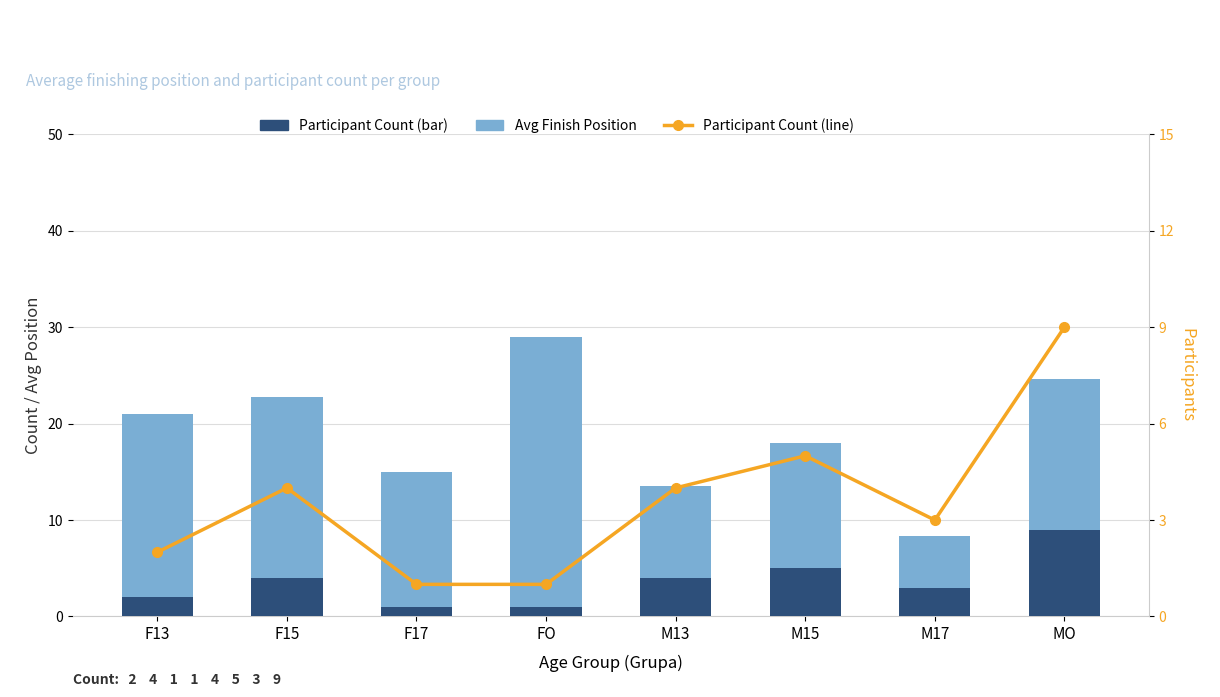

Reading left to right, extract all data points from this chart.

Participant Count: 2.0	4.0	1.0	1.0	4.0	5.0	3.0	9.0
Avg Finish Position: 19.0	18.8	14.0	28.0	9.5	13.0	5.3	15.6
Participant Count (line): 2.0	4.0	1.0	1.0	4.0	5.0	3.0	9.0